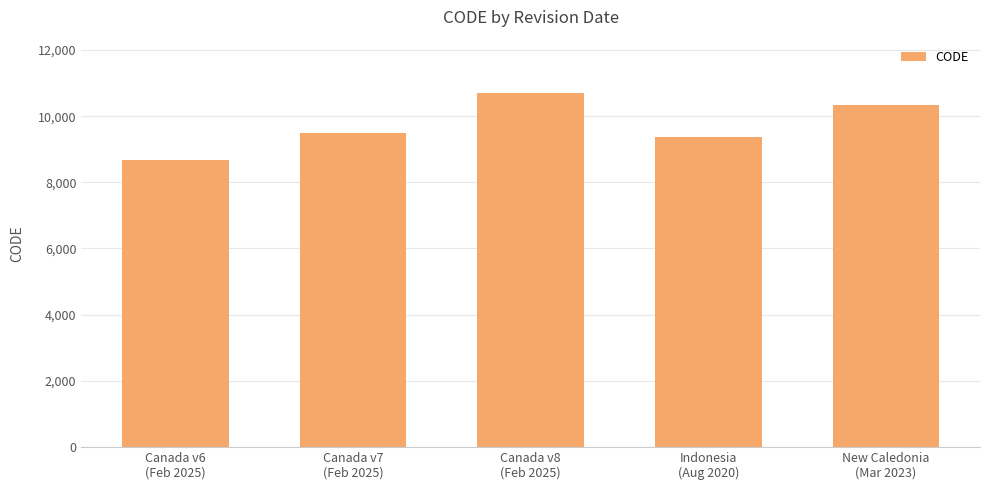

What is the difference between the values at Canada v7
(Feb 2025) and Indonesia
(Aug 2020)?

108